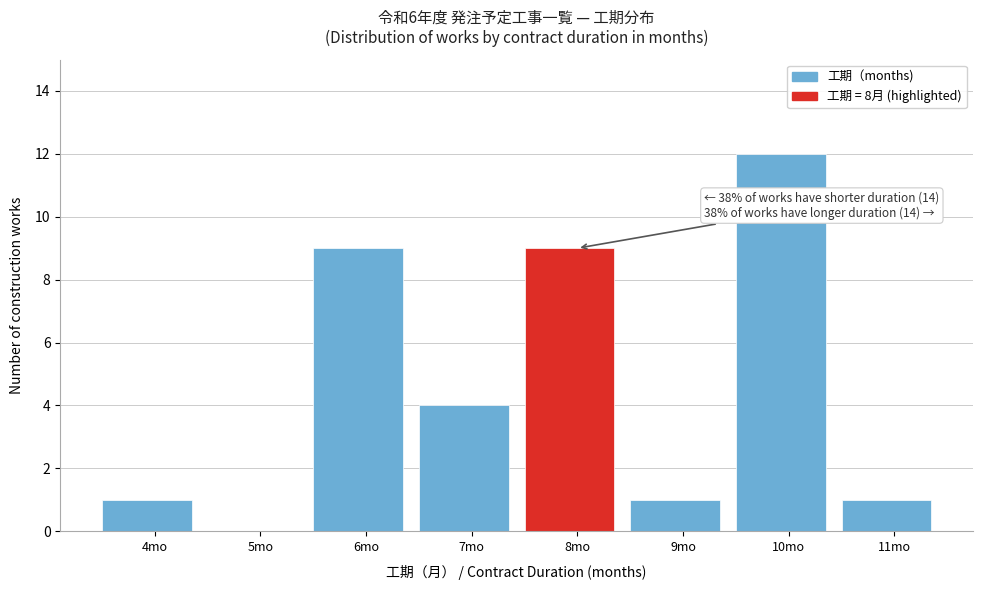

Over which range of the x-axis is the bar tallest?

9.5 to 10.5